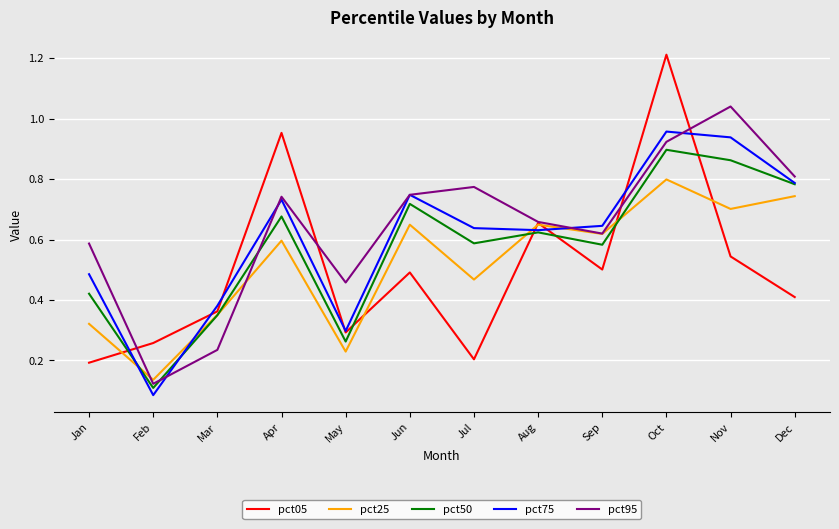

Between which two adjacent categories do pct05 and pct95 first intersect?

Jan and Feb